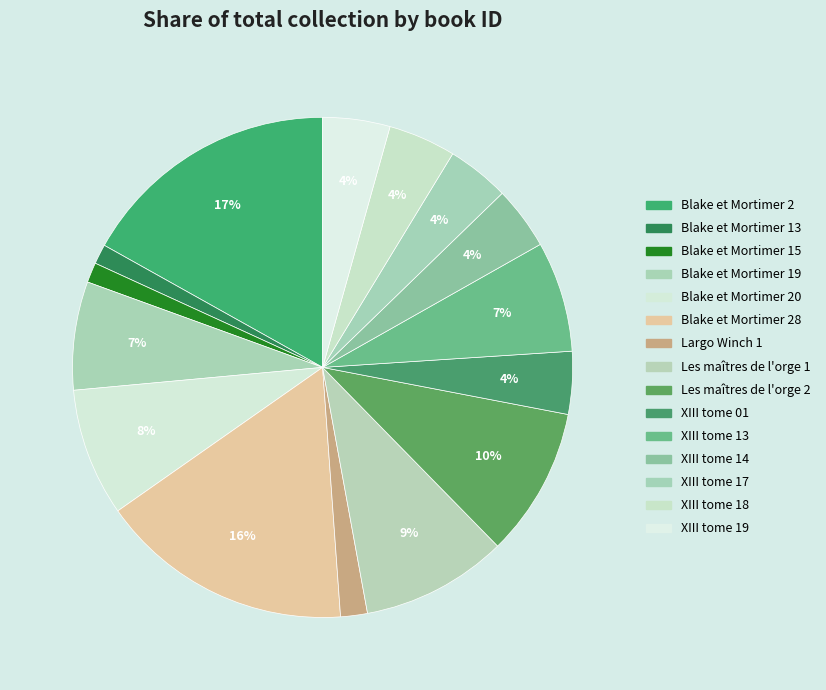

Count the number of slices in the pie.

15